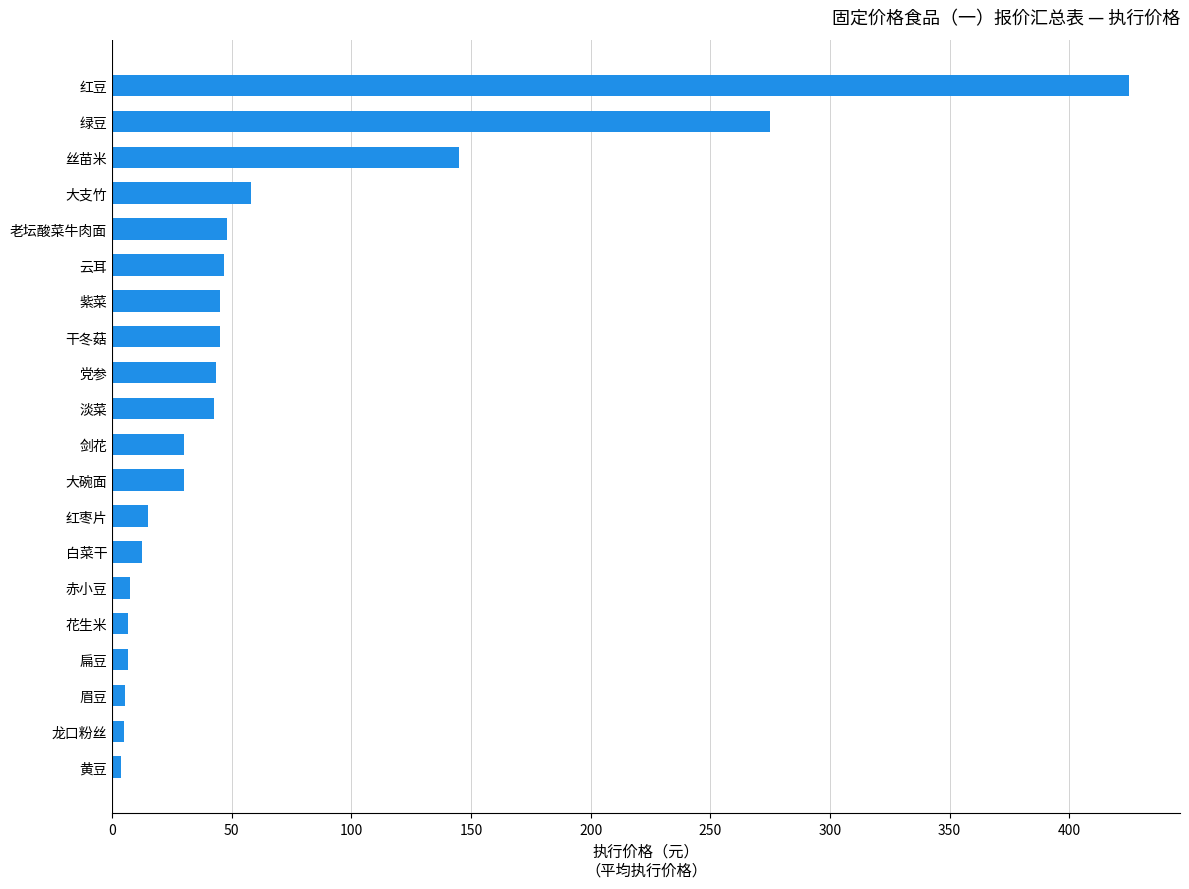

What is the sum of all values?

1296.3